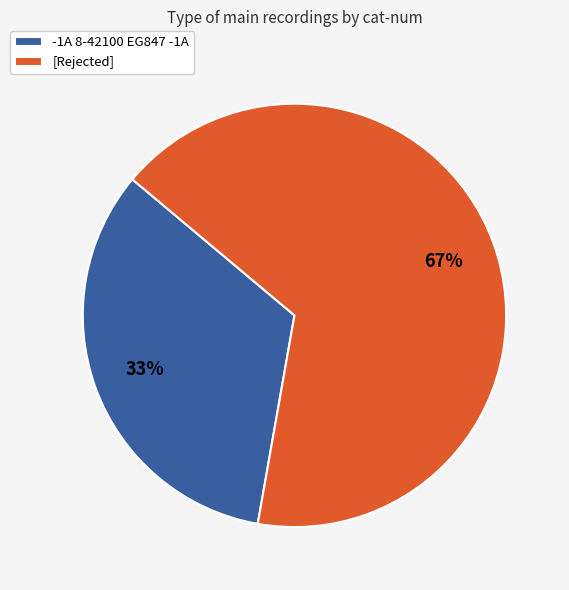

To the nearest percent, what is the combined percentage of -1A 8-42100 EG847 -1A and [Rejected]?

100%